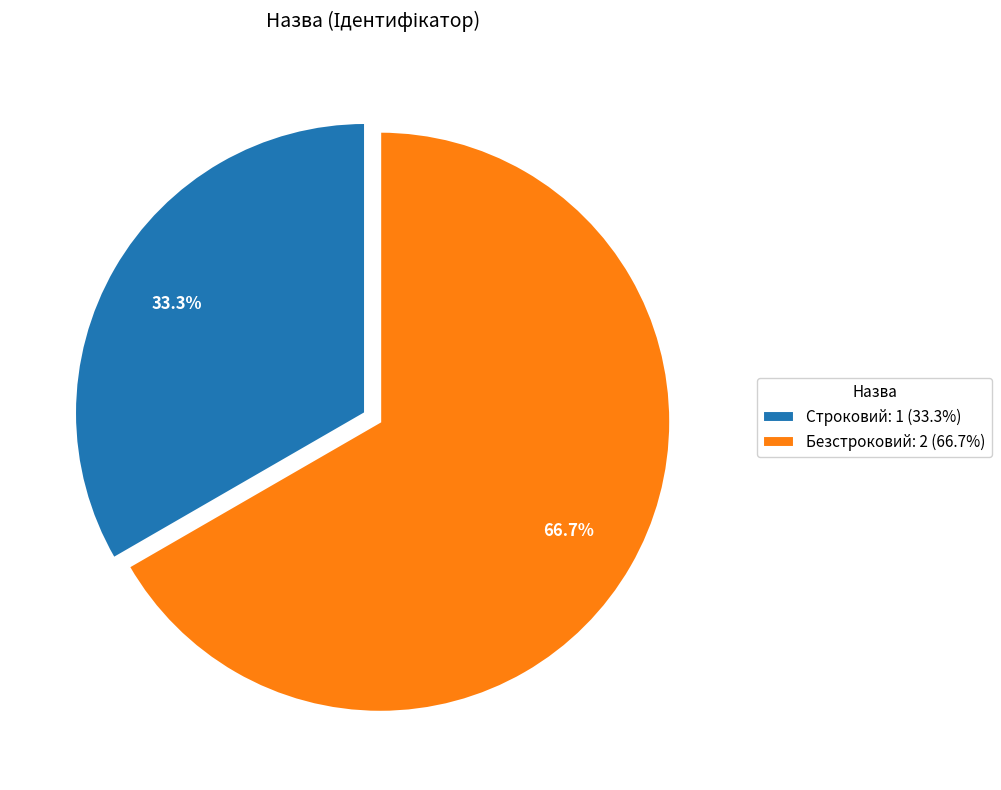

Does Строковий represent more than half of the total?

No